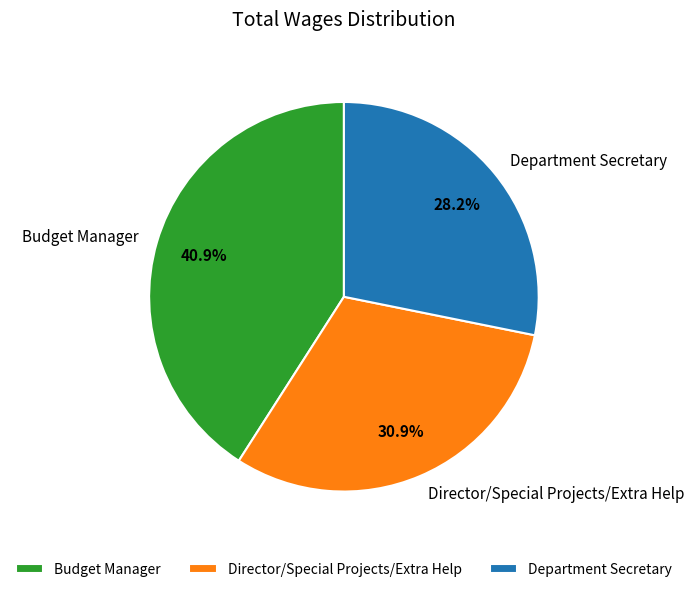

Does Director/Special Projects/Extra Help represent more than half of the total?

No